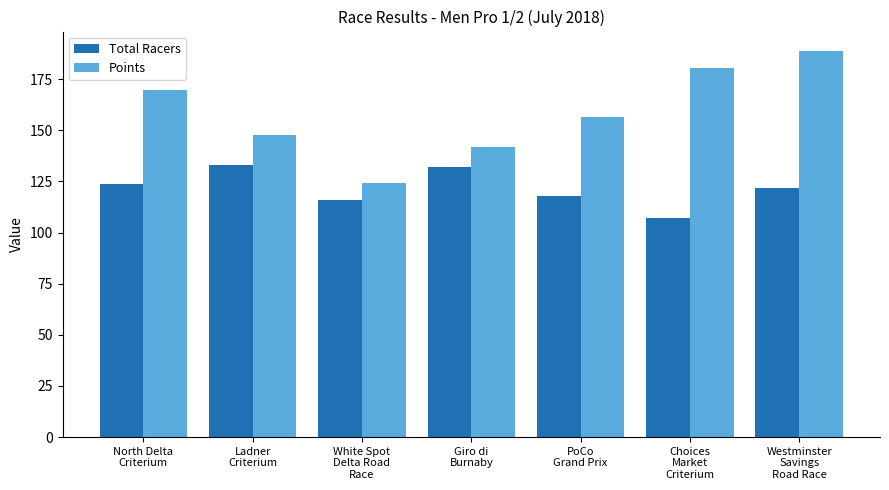

Which label corresponds to the smallest value in the chart?

Choices
Market
Criterium